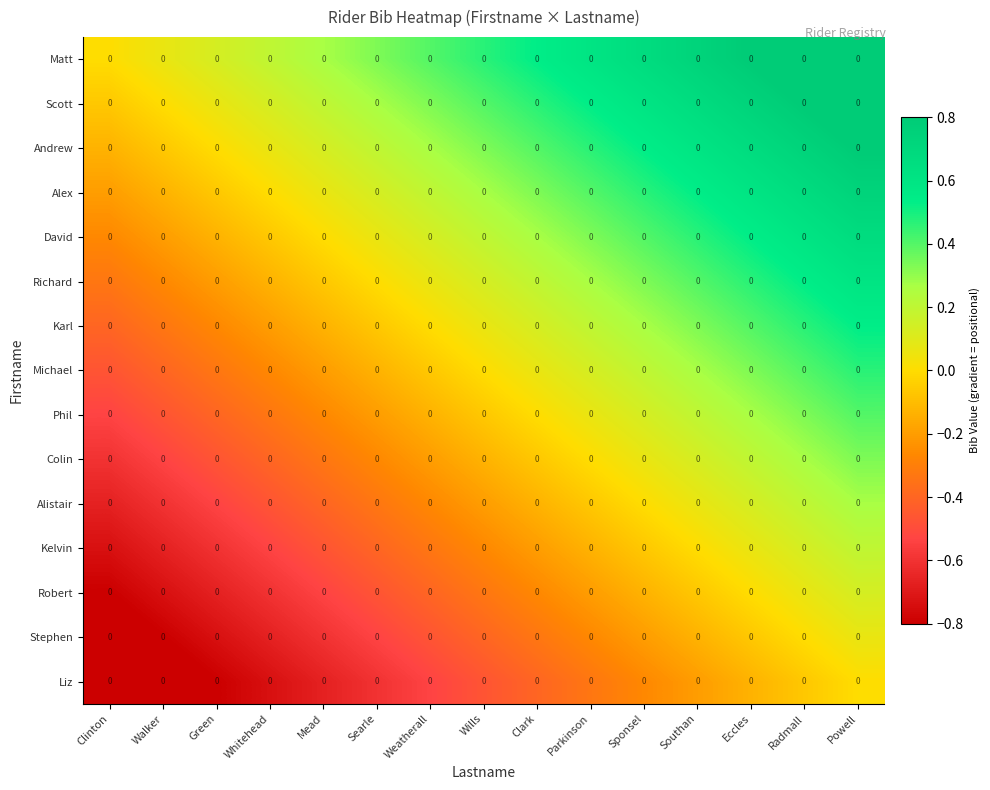

At Powell, list the series in order from smallest to largest.

Liz, Stephen, Robert, Kelvin, Alistair, Colin, Phil, Michael, Karl, Richard, David, Alex, Andrew, Scott, Matt